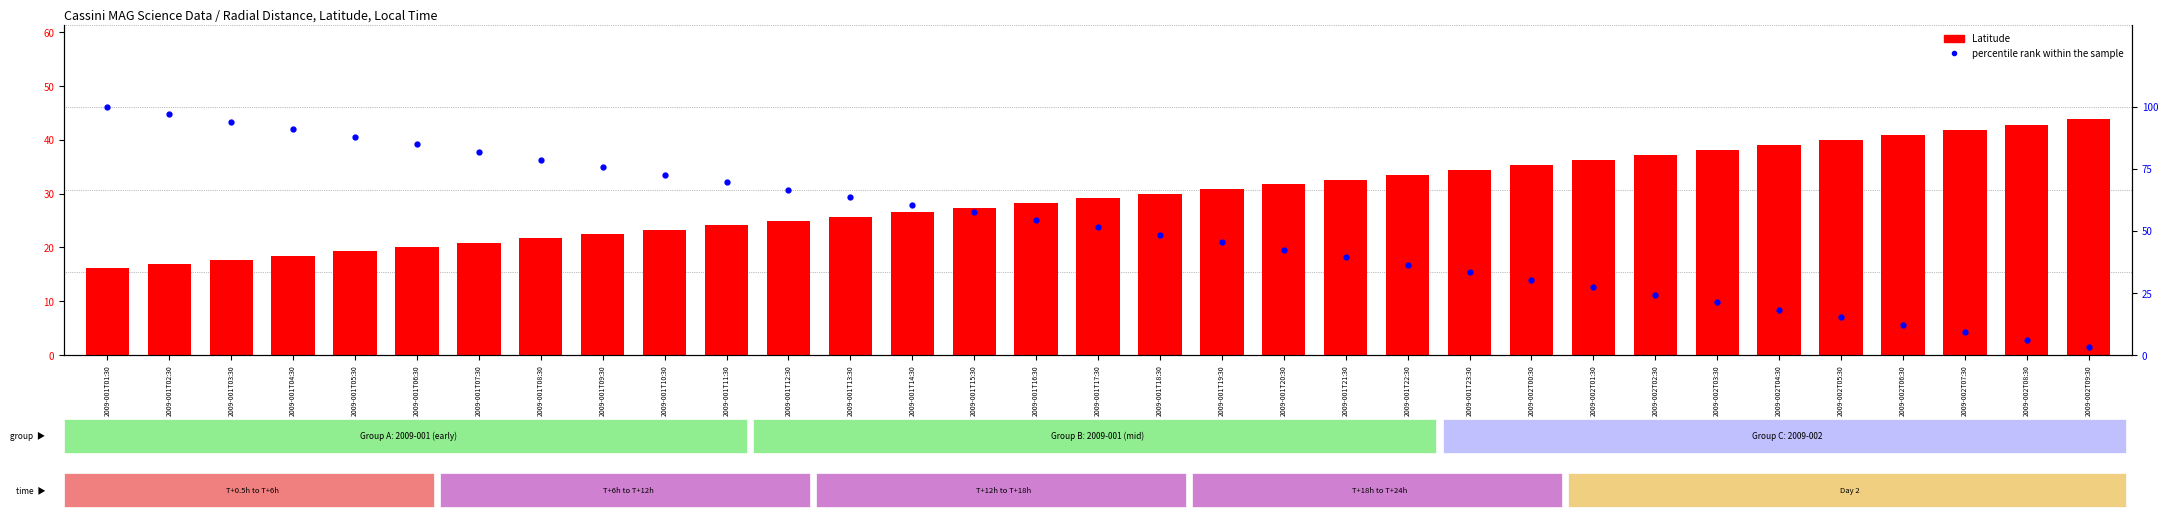

What is the total value across all series at 2009-002T03:30?

59.3